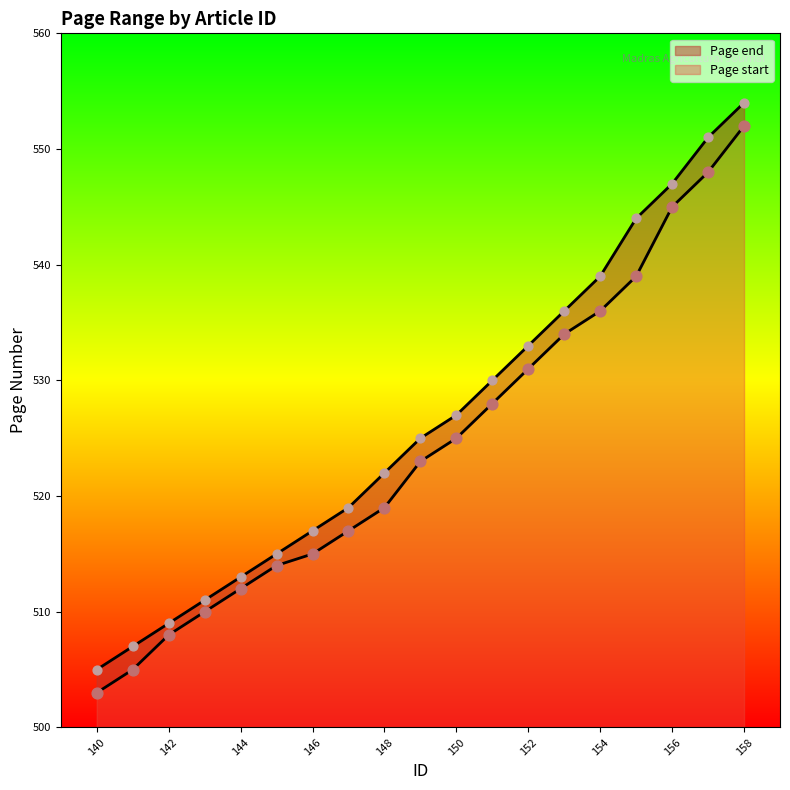

At which category is the sum across all series the highest?

158